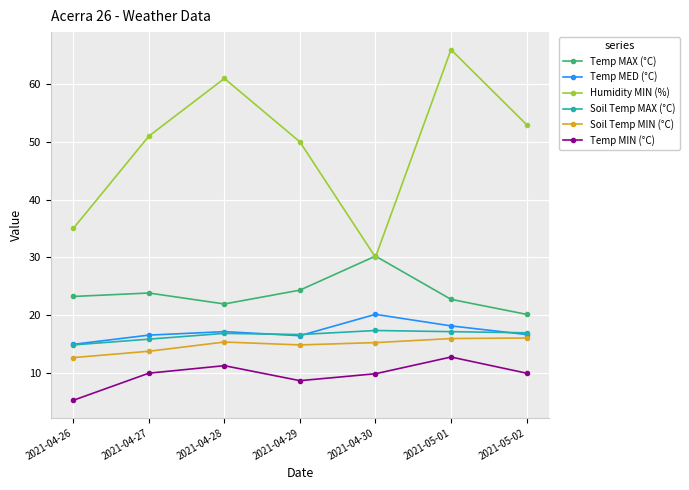

Does the chart display data point markers on the line(s)?

Yes